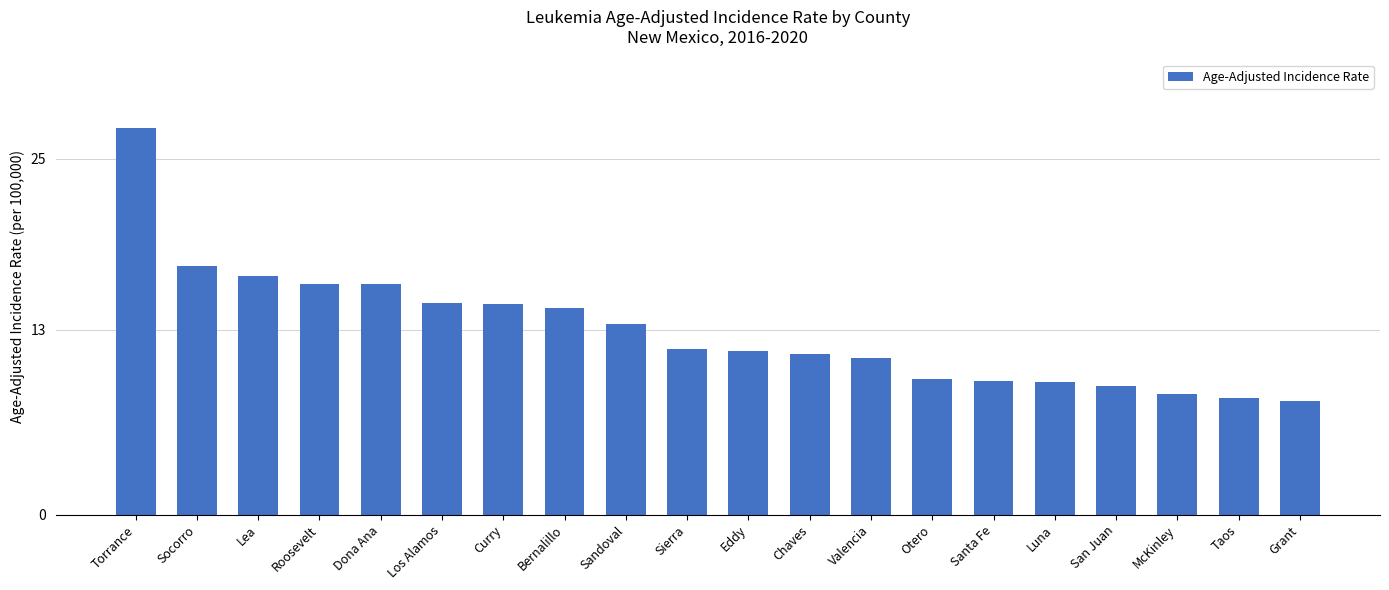

Count the number of categories in the chart.

20